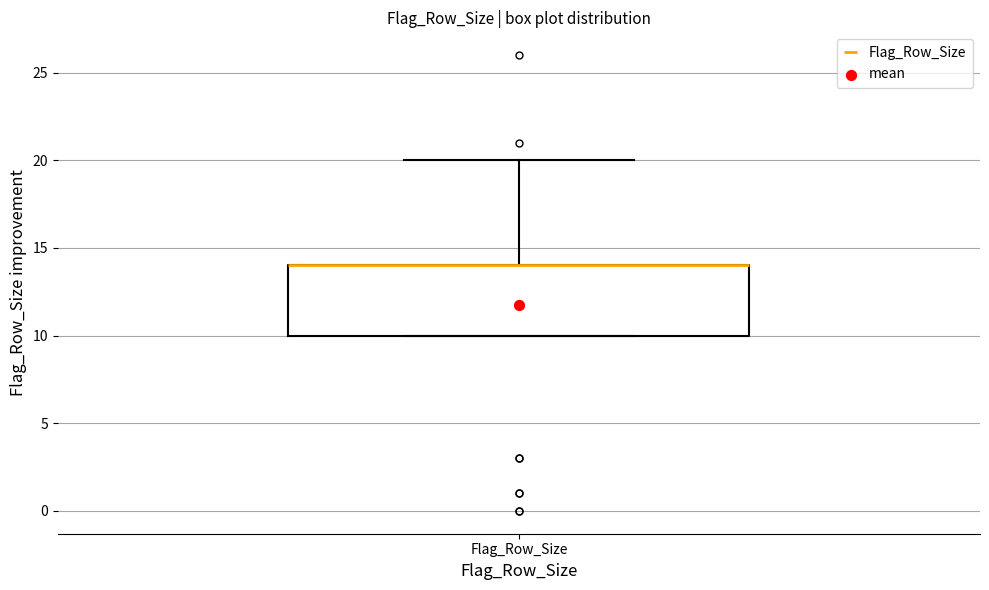

Where does the upper whisker of the box for Flag_Row_Size end on the y-axis? The values are not printed on the chart, so give them approximately, as read against the axis.

20